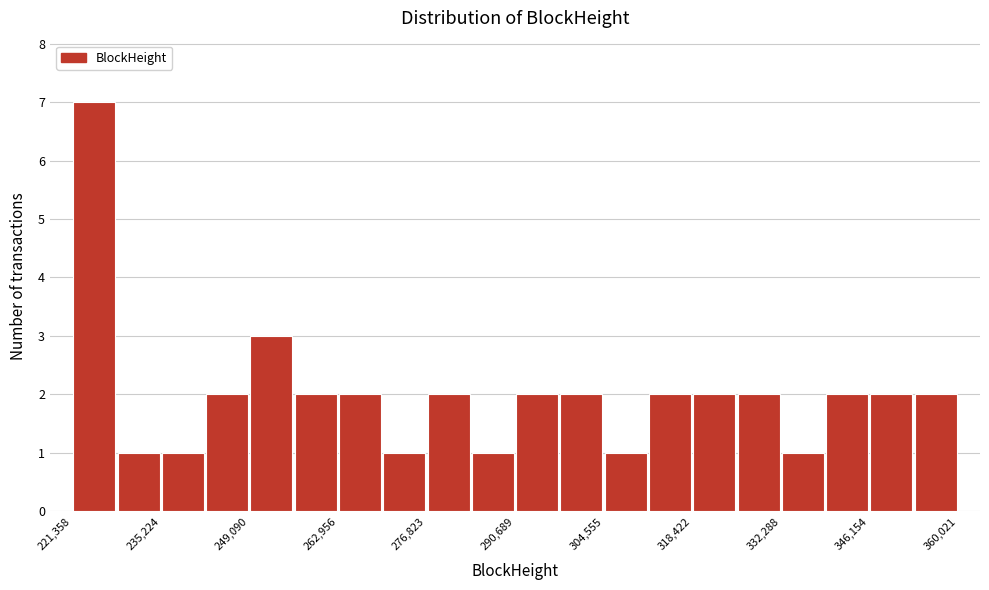

Around what value on the x-axis is the tallest bar? Give the approximate position of its centre, as read against the axis.

224000